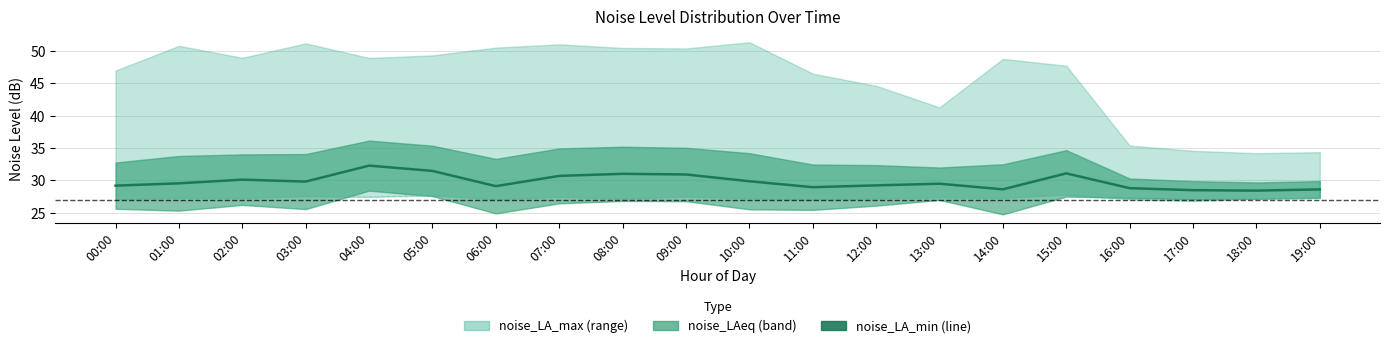

What is the difference between the maximum and minimum values?

3.9